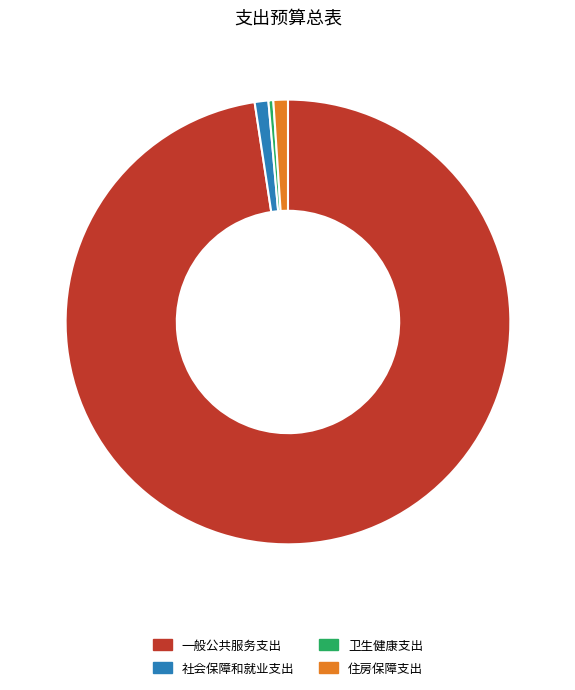

Count the number of slices in the pie.

4